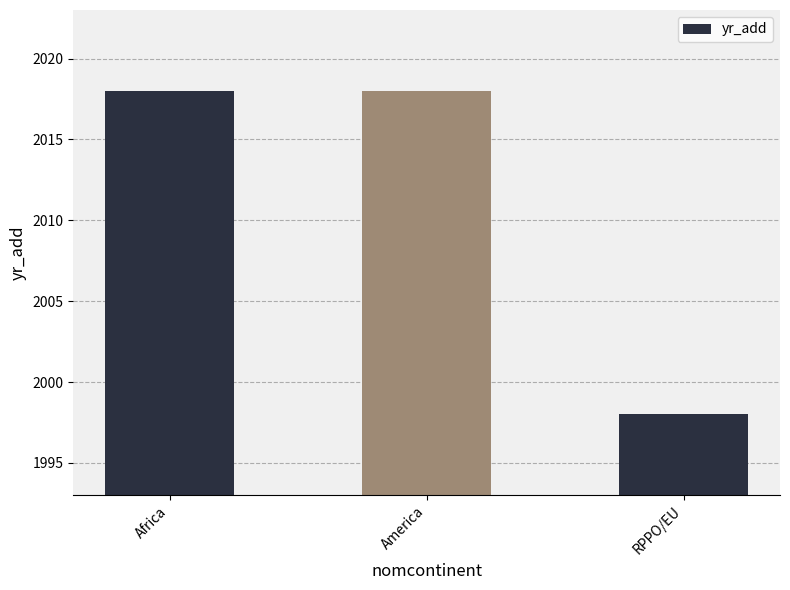

What is the difference between the maximum and minimum values?

20